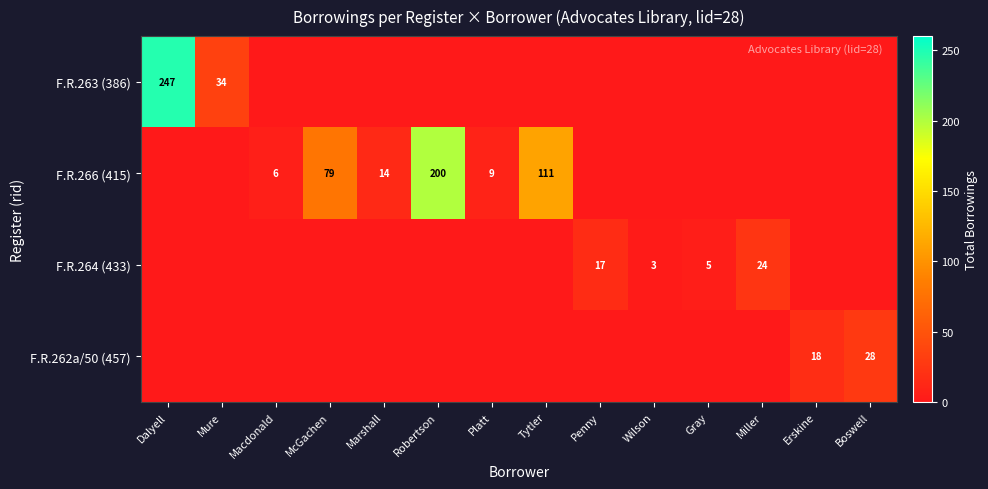

The F.R.266 (415) series shows 19 at Marshall. True or false?

False